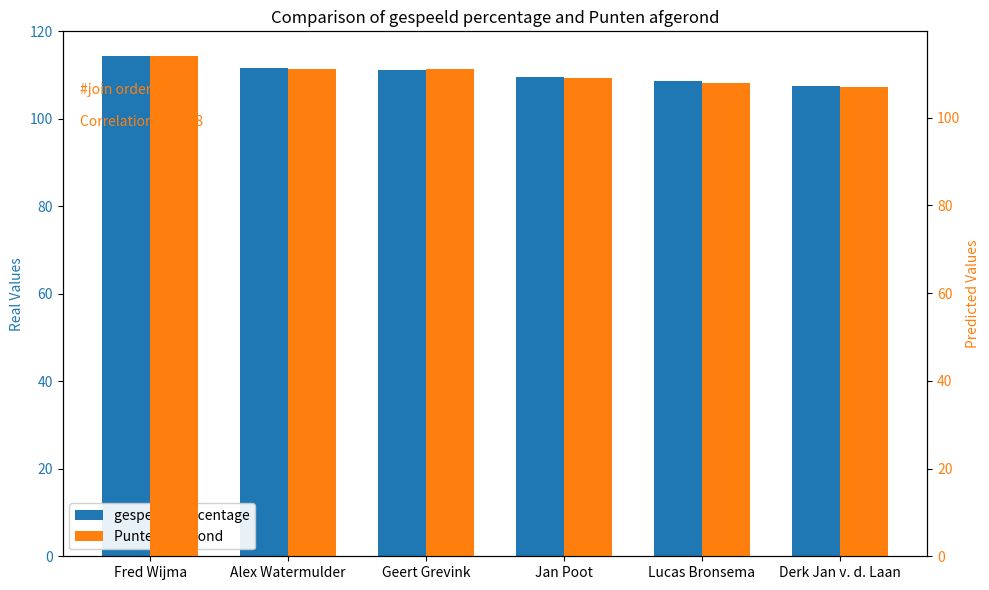

The value of Punten afgerond at Jan Poot is 109.0. True or false?

True